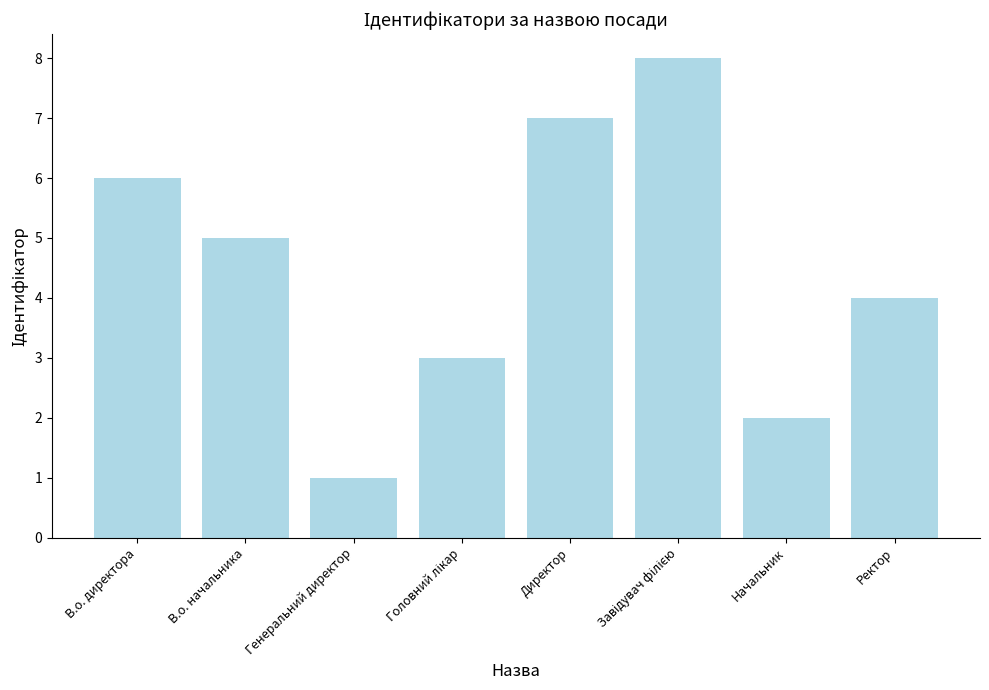

What is the label of the 7th bar from the right?

В.о. начальника